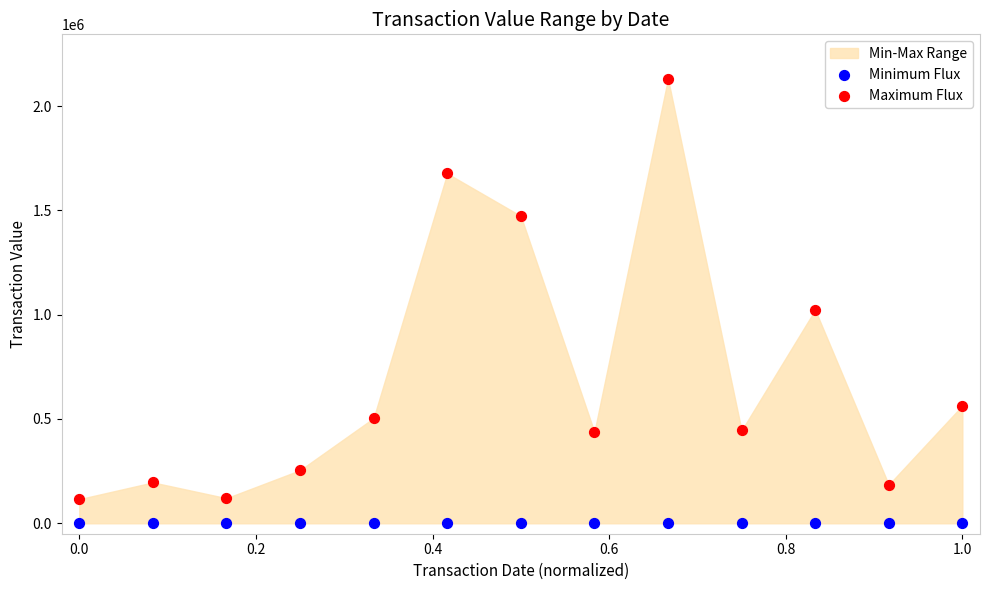

Which series reaches the minimum Y coordinate?

Minimum Flux